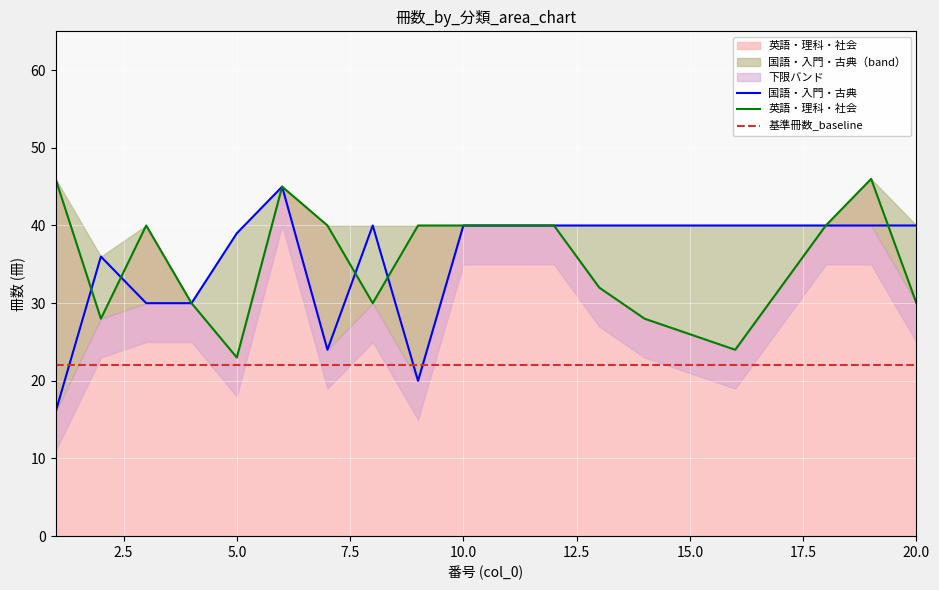

How many lines are shown in the chart?

2